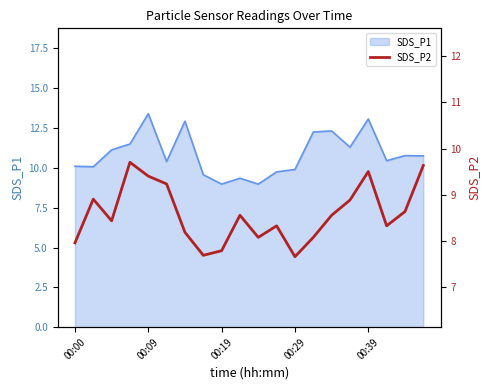

True or false: there are more than 2 points higher than both neighbors.

True